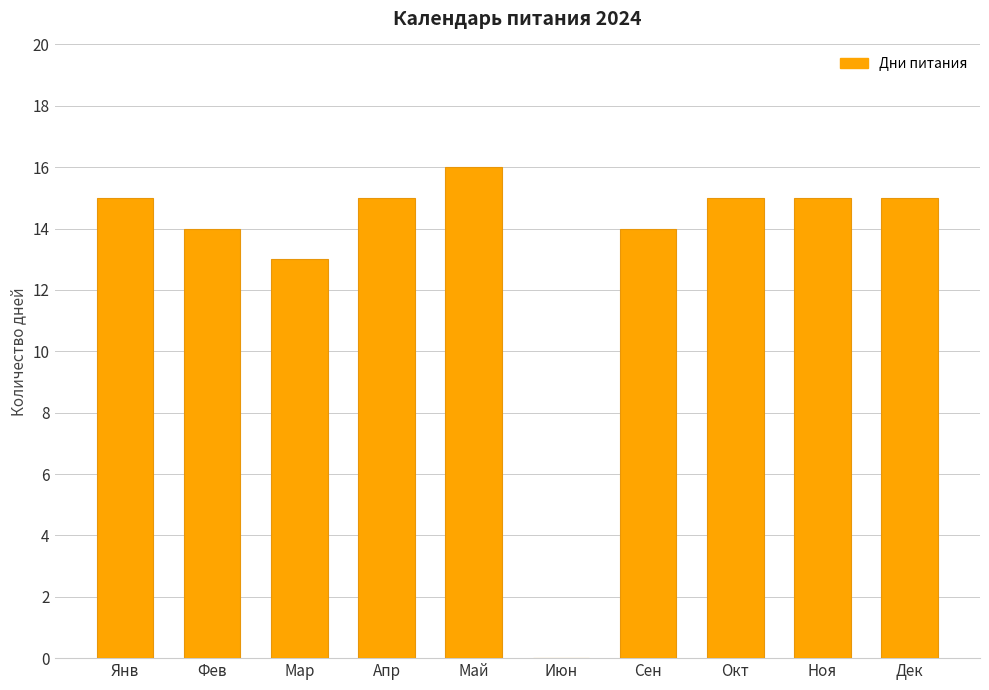

Read the value at Дек, to the nearest 5.

15